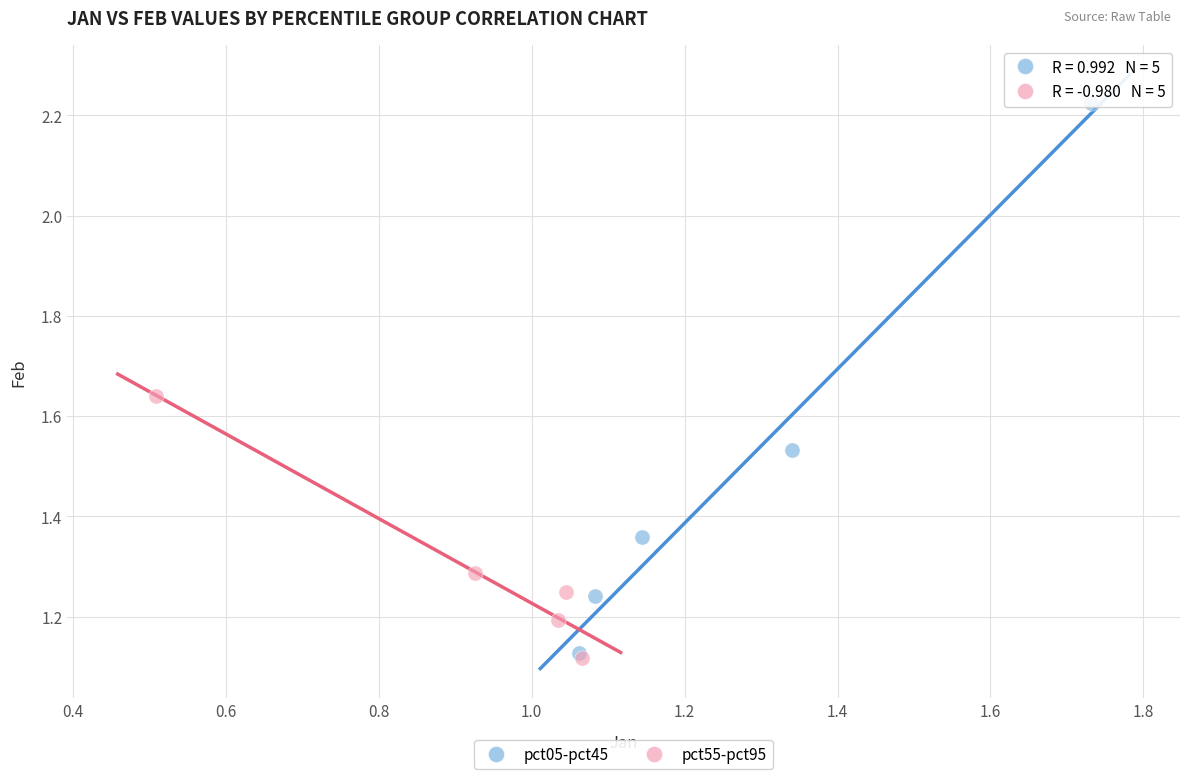

What are all the series names shown in the legend?

pct05-pct45, pct55-pct95